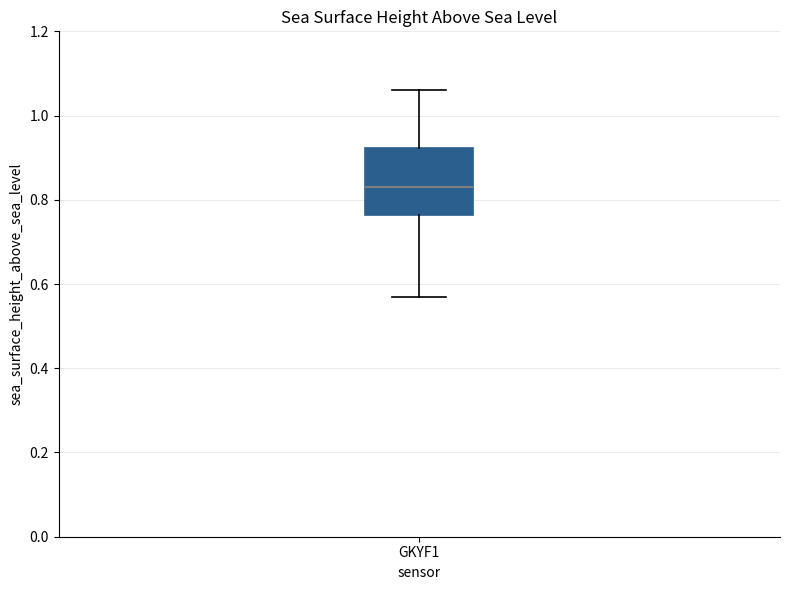

Read this box plot against the y-axis: the position of the median line, the range covered by the box, and the ends of both whiskers. The values are not printed on the chart, so give them approximately, as read against the axis.

median 0.84, box 0.76 to 0.92, whiskers 0.58 to 1.06